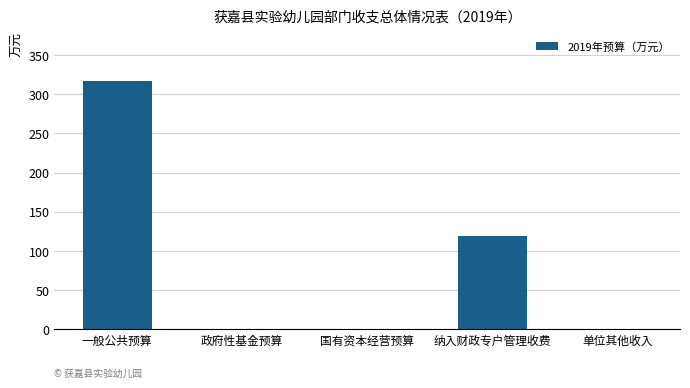

What is the change in value from 一般公共预算 to 纳入财政专户管理收费?

-197.2